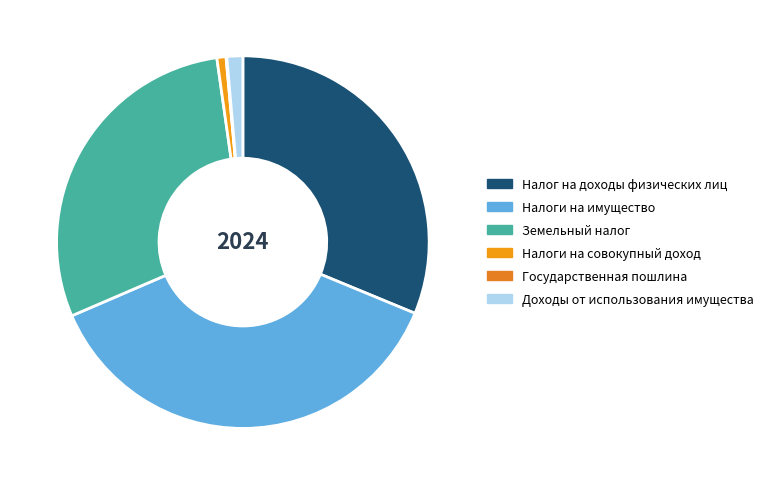

Is the sum of Налоги на совокупный доход and Земельный налог greater than half?

No